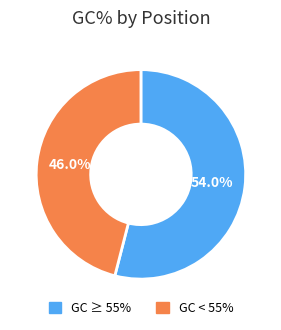

Is there any slice that represents more than half of the pie?

Yes